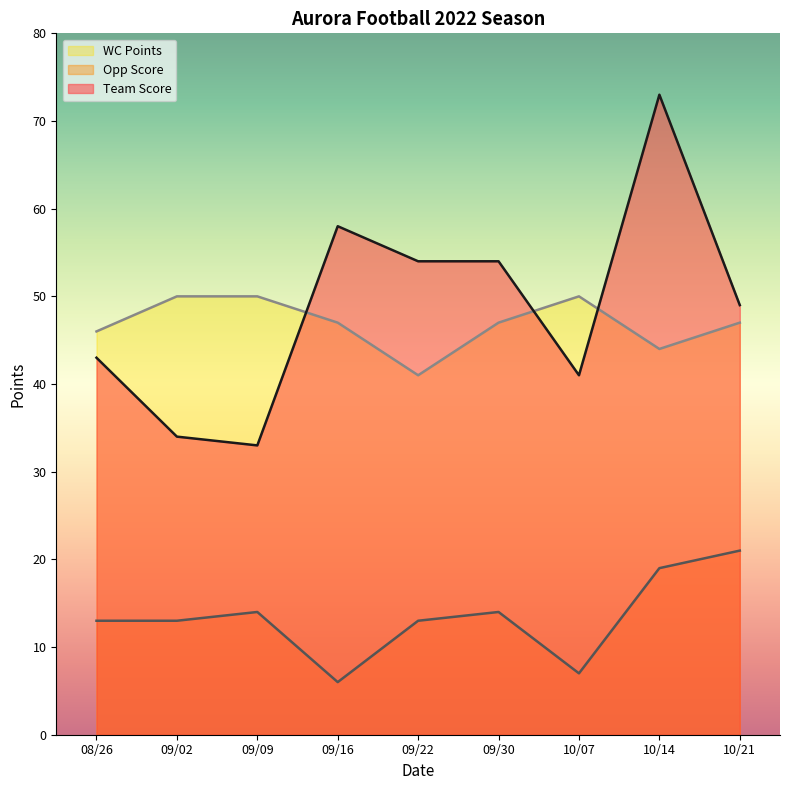

What is the spread (max minus min) of values at 09/02?

37